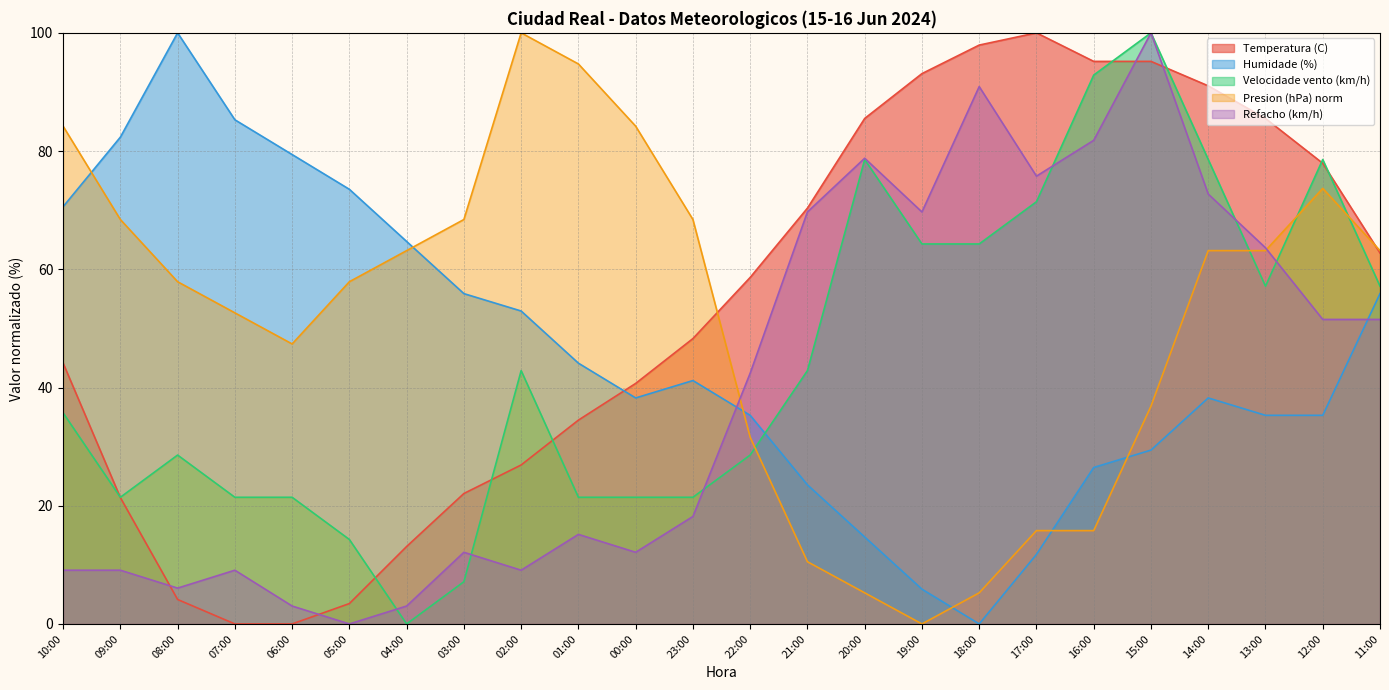

True or false: Refacho (km/h) has more than 2 interior local peaks.

True